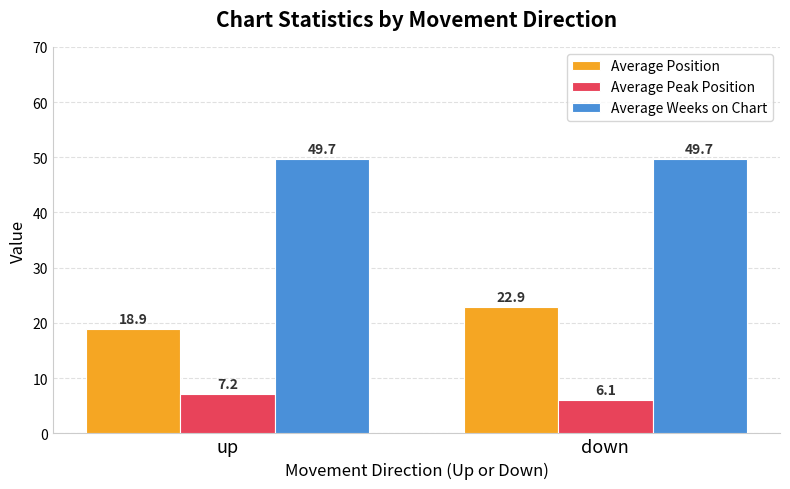

Rank the series at up from lowest to highest value.

Average Peak Position, Average Position, Average Weeks on Chart